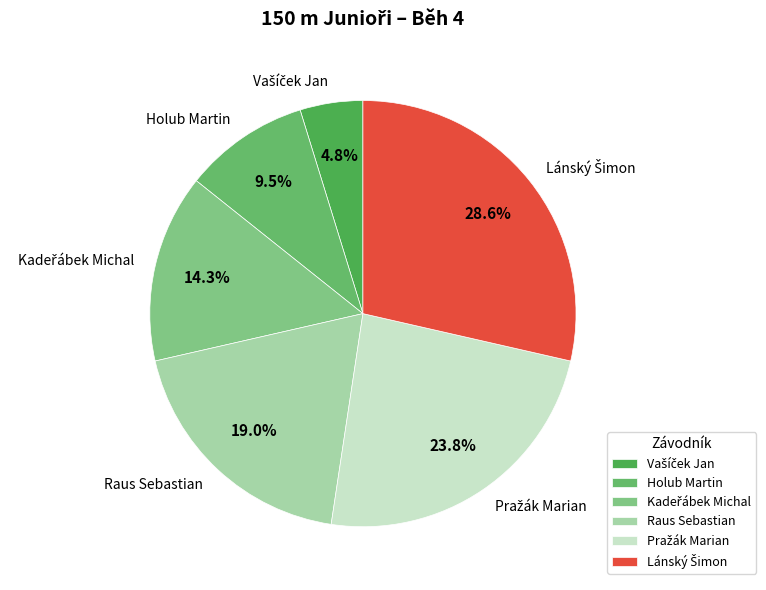

Approximately how many times larger is the value at Raus Sebastian compared to Holub Martin?

2.0